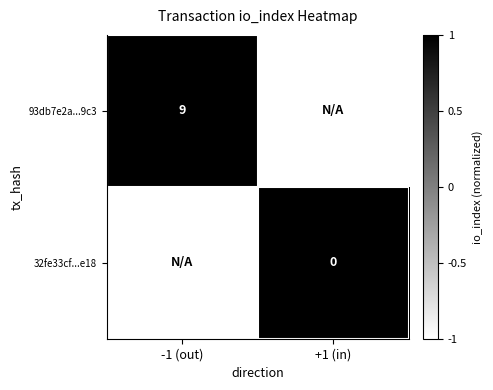

The value of 93db7e2a...9c3 at -1 (out) is 14. True or false?

False